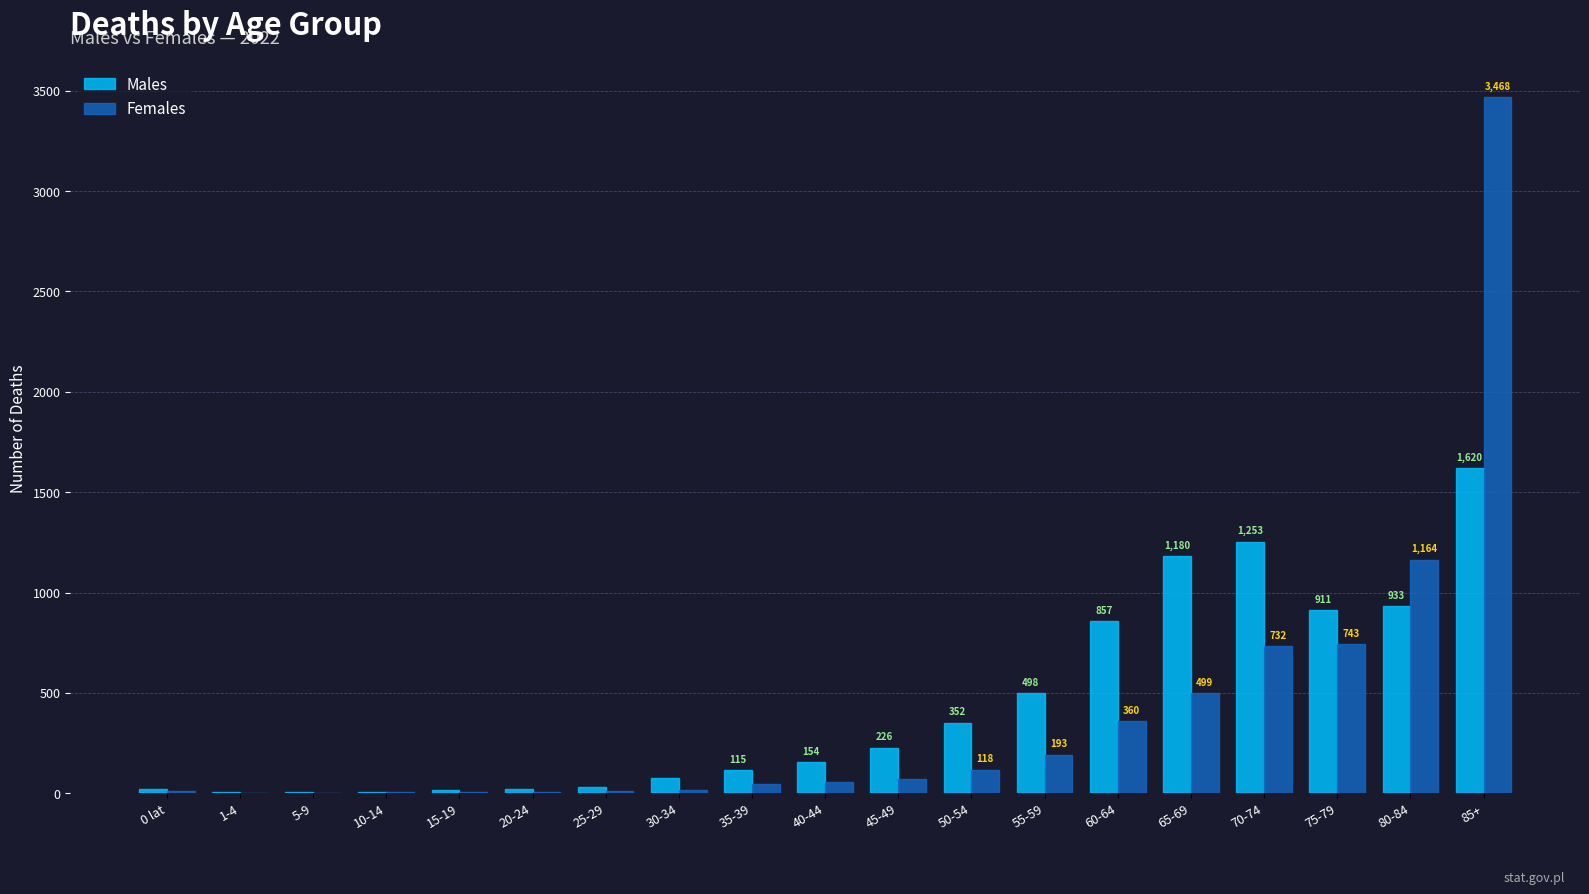

Are the bars grouped side by side (vs. stacked)?

Yes